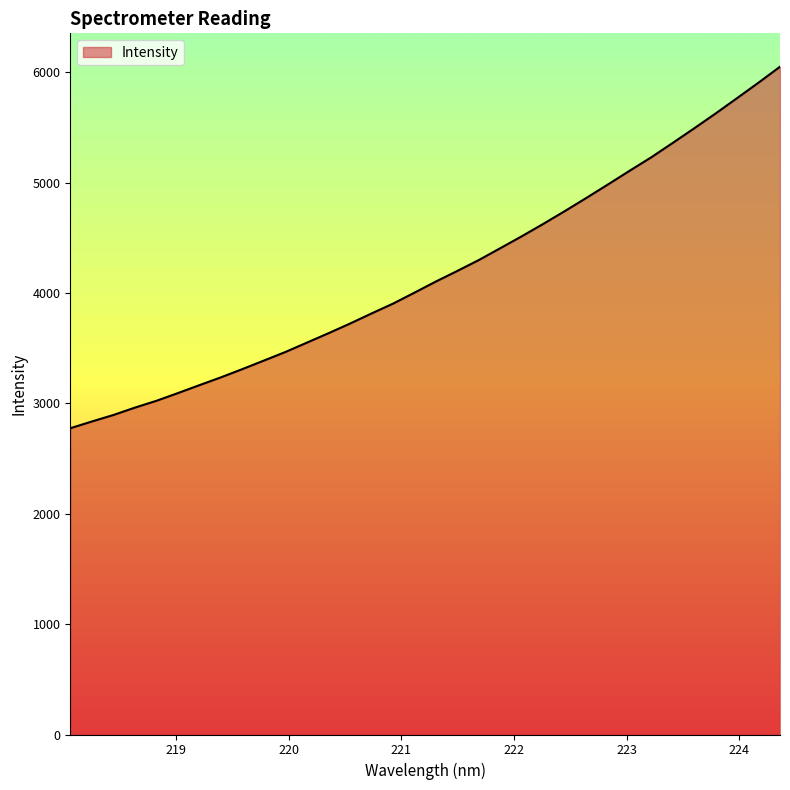

What is the difference between the maximum and minimum values?

3274.5